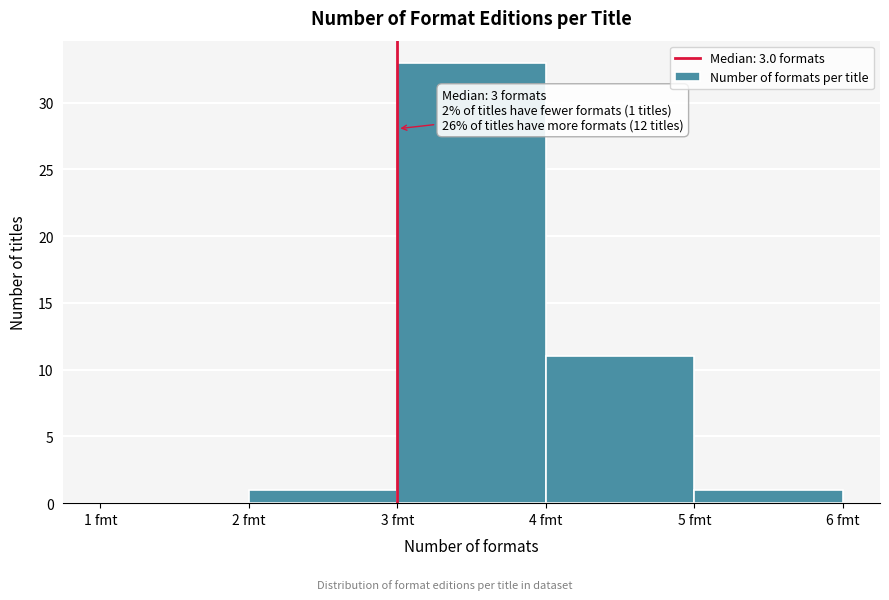

Which range on the x-axis has the tallest bar?

3 to 4